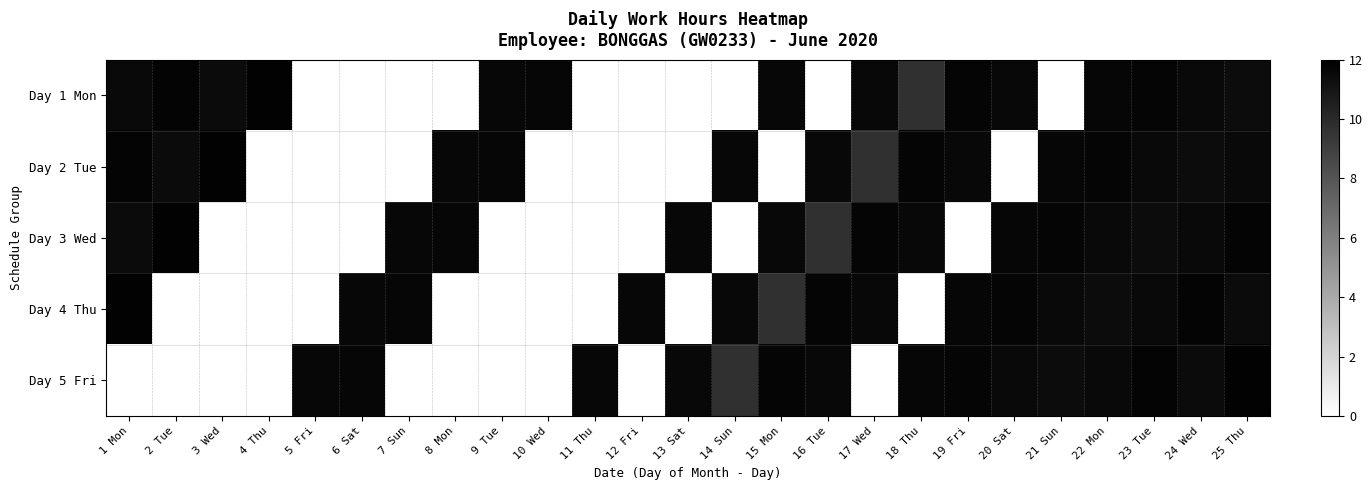

At how many categories does at least one series exceed 2?

25